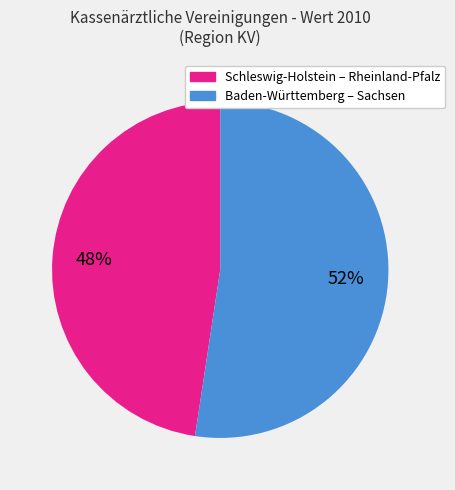

How many segments does this pie chart have?

2